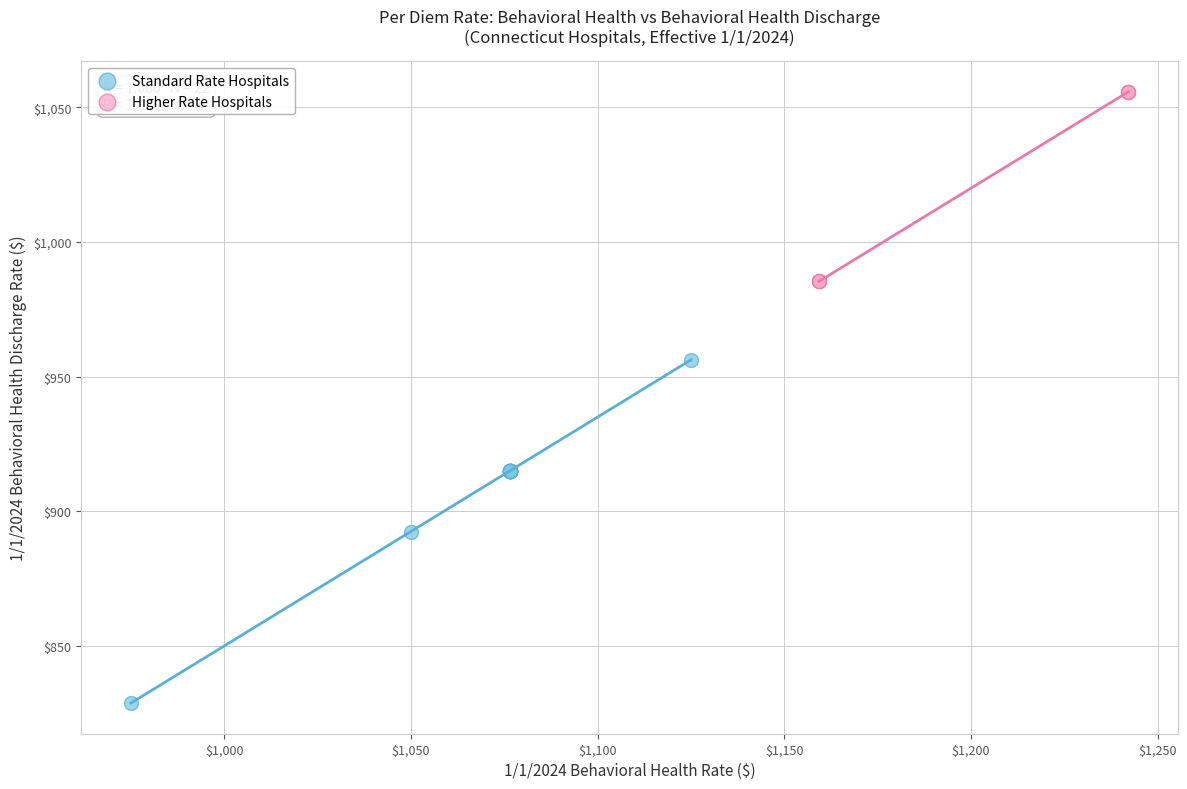

What are all the series names shown in the legend?

Standard Rate Hospitals, Higher Rate Hospitals